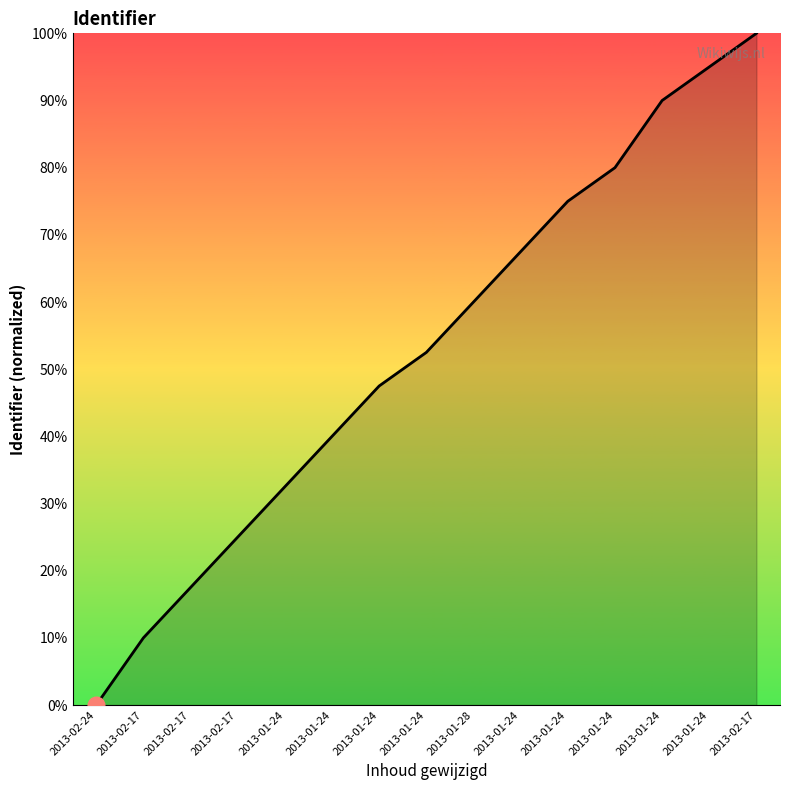

The value at 2013-01-28 is 107.8. True or false?

False